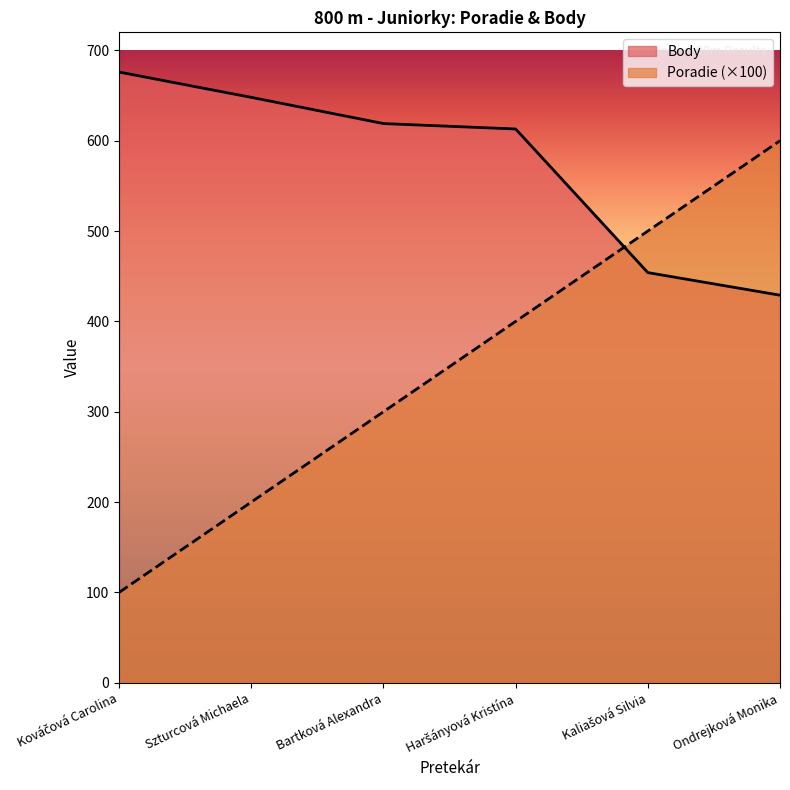

What are all the series names shown in the legend?

Body, Poradie (×100)